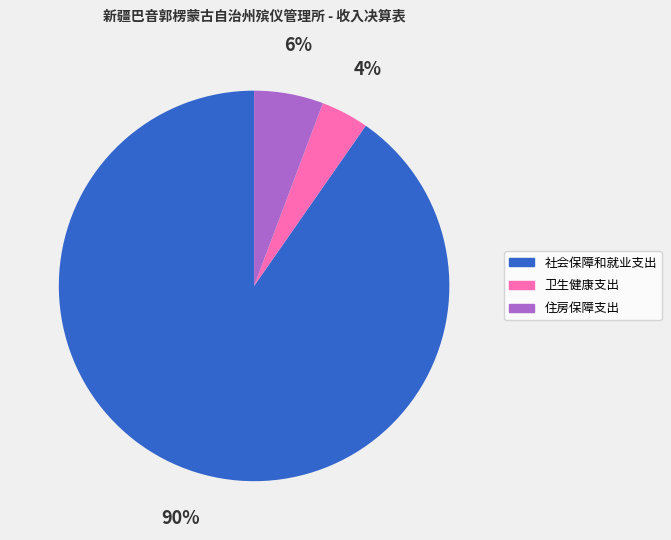

Count the number of slices in the pie.

3